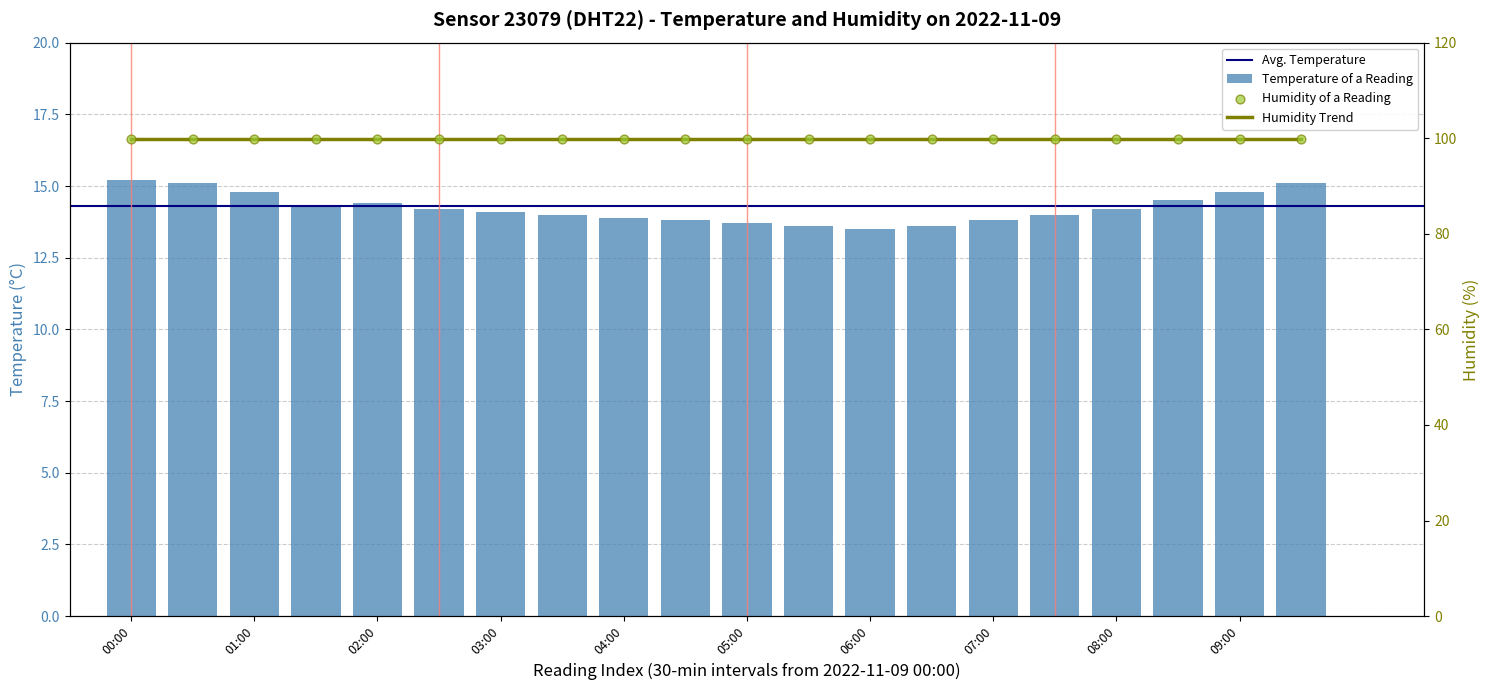

What is the change in value from 3 to 13?

-0.7